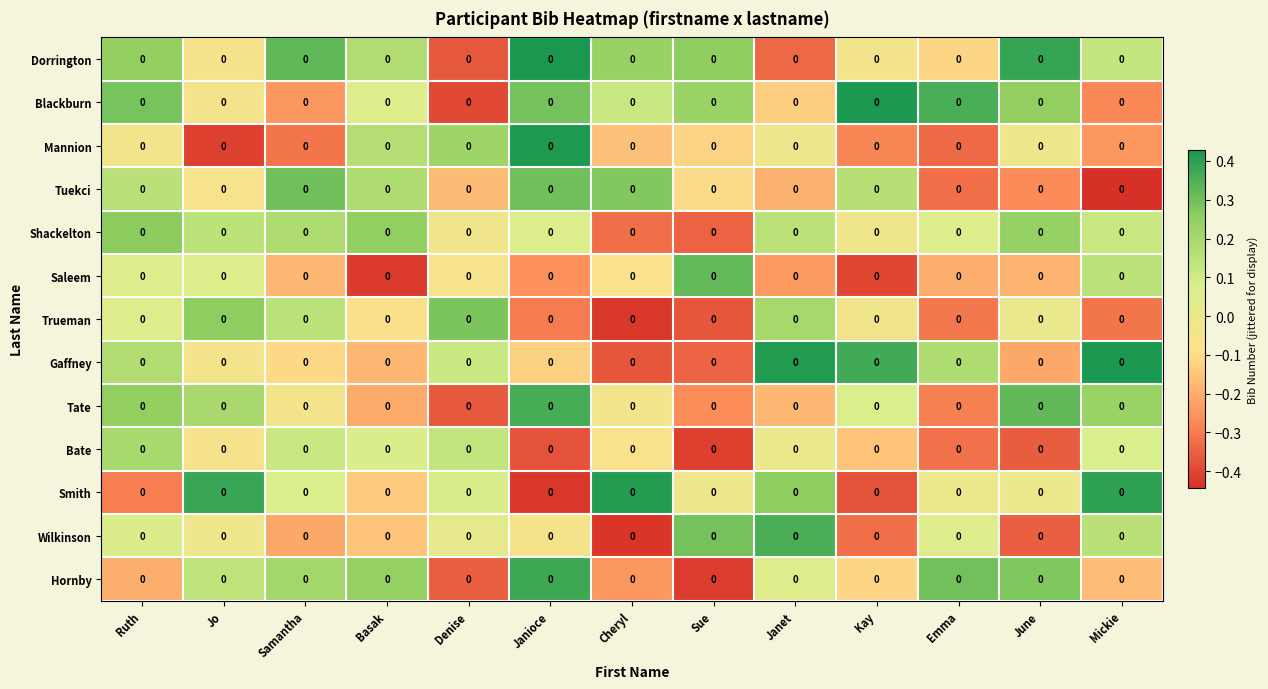

Which series has the largest range (max minus min)?

Smith